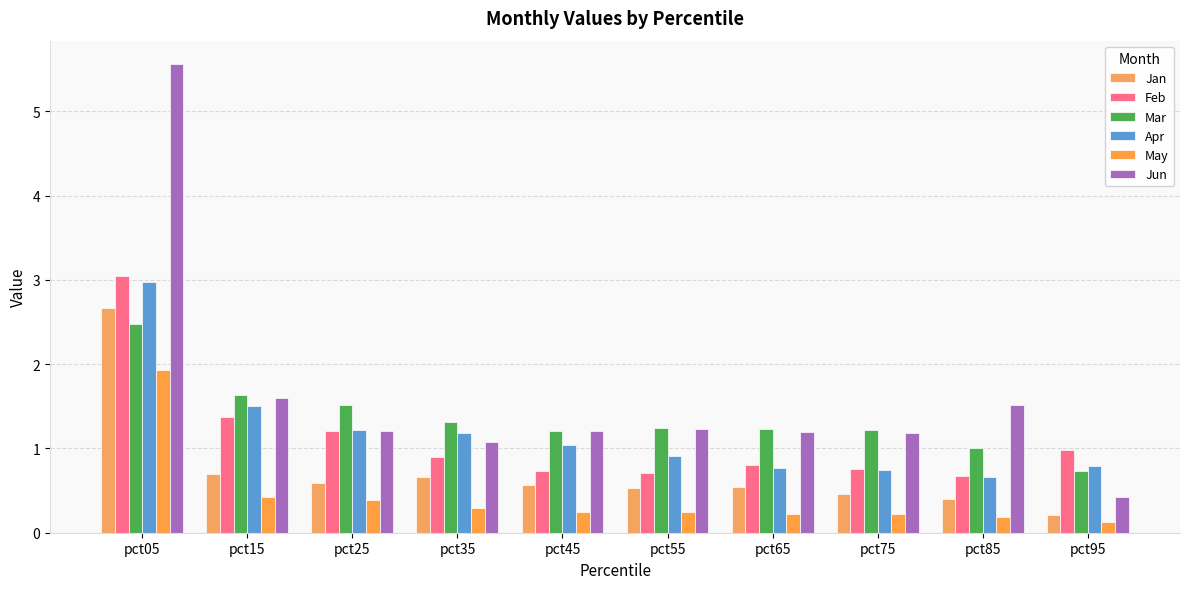

What is the sum of all Apr values?

11.8